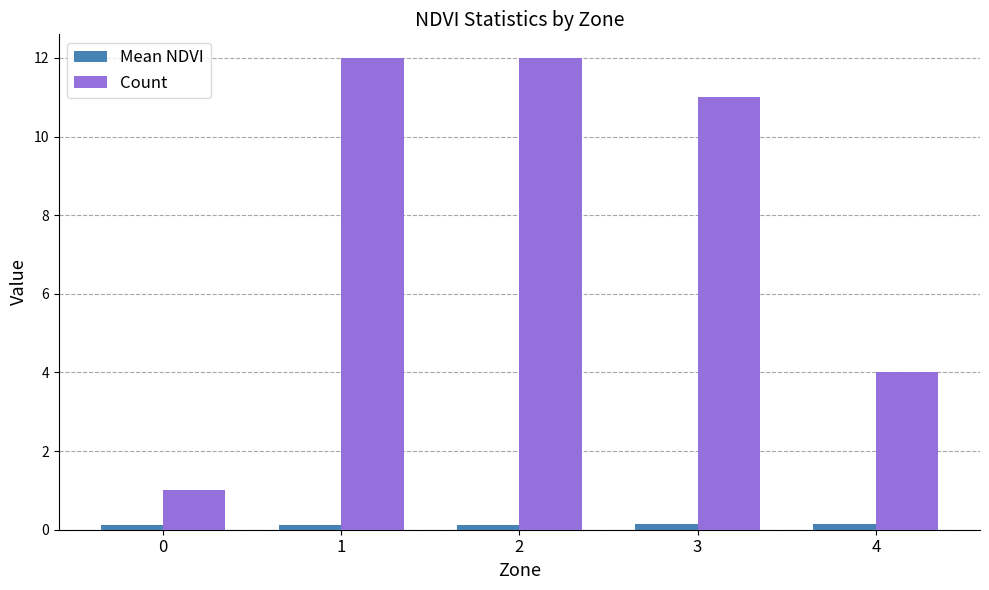

What is the difference between the highest and lowest values at 4?

3.9